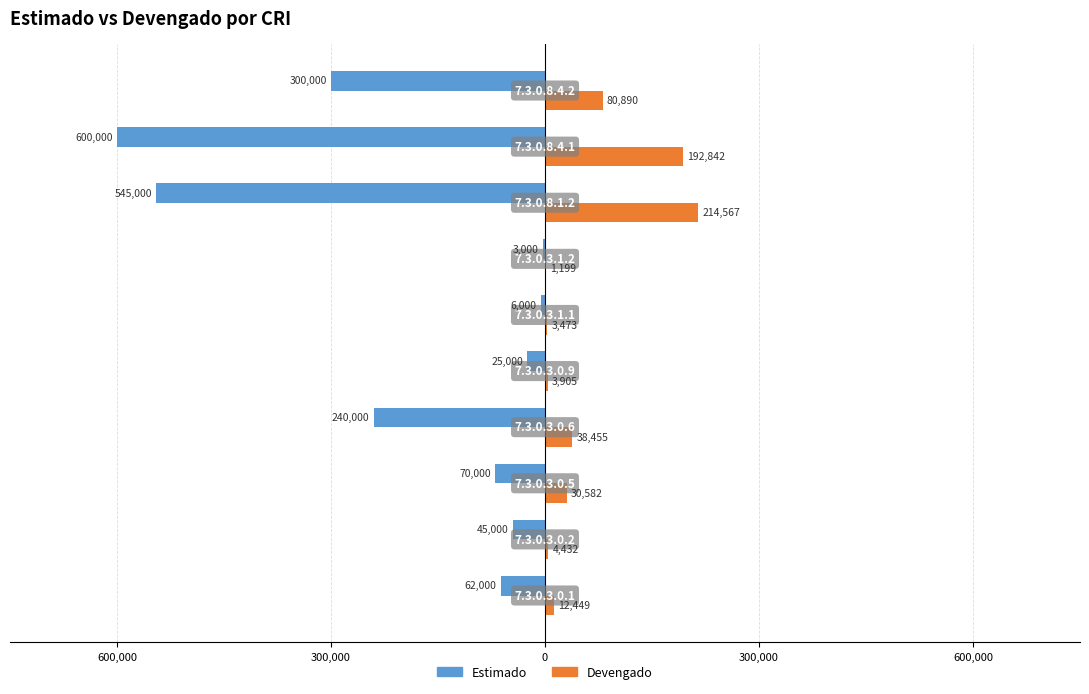

What are all the series names shown in the legend?

Estimado, Devengado